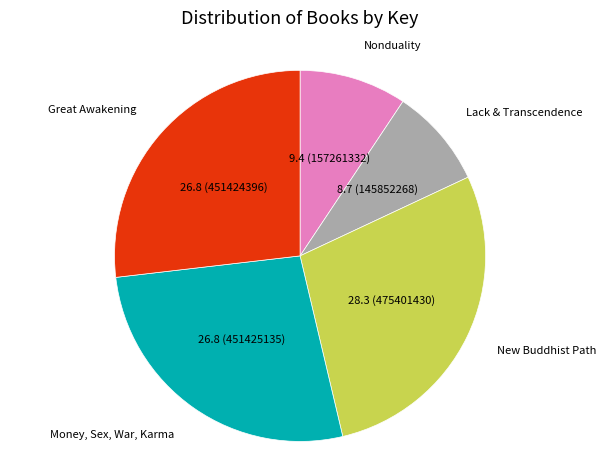

Approximately how many times larger is the value at Lack & Transcendence compared to Money, Sex, War, Karma?

0.3